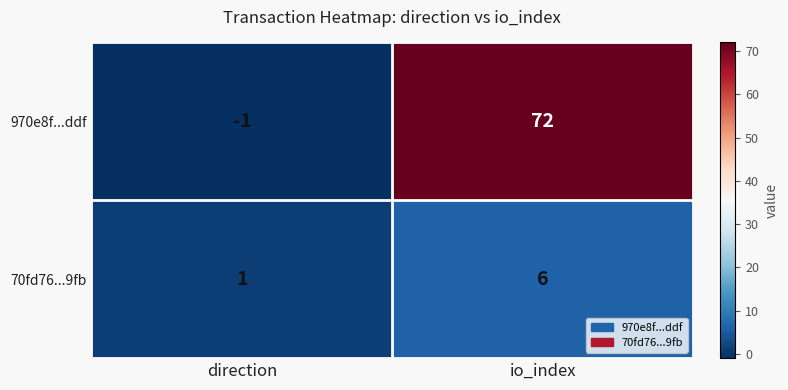

At direction, list the series in order from smallest to largest.

970e8f...ddf, 70fd76...9fb